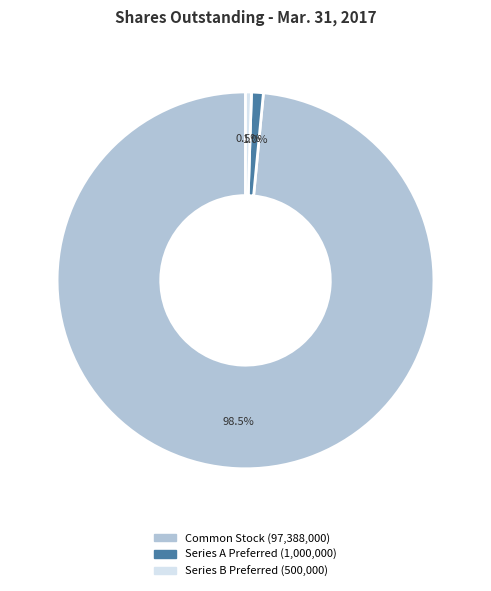

How many segments does this pie chart have?

3